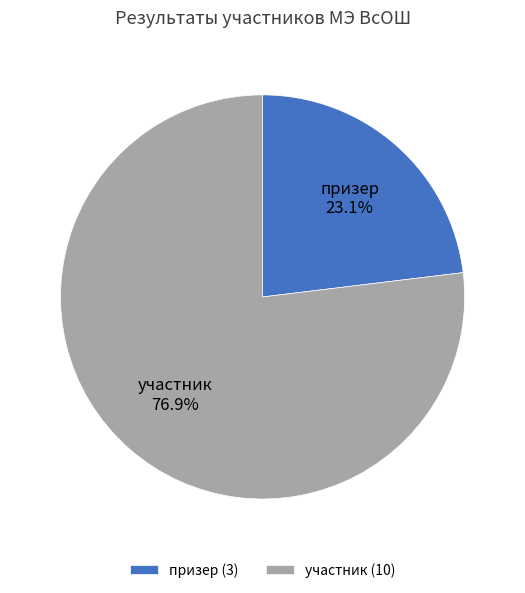

Is it true that призер is 30% of the pie?

False